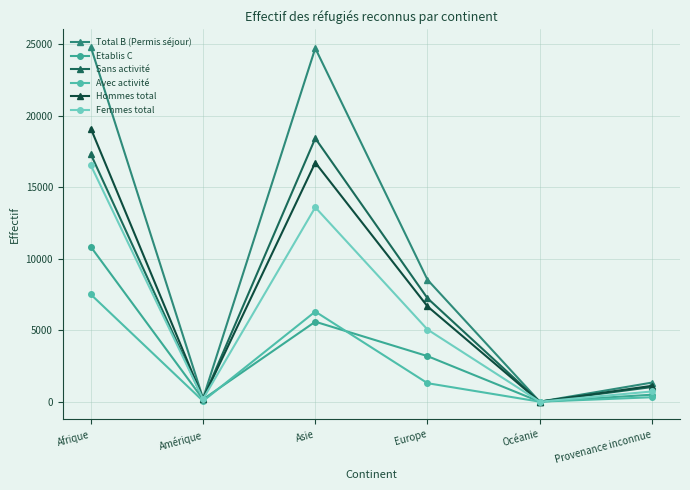

Is it true that Avec activité equals 12 at Amérique?

False